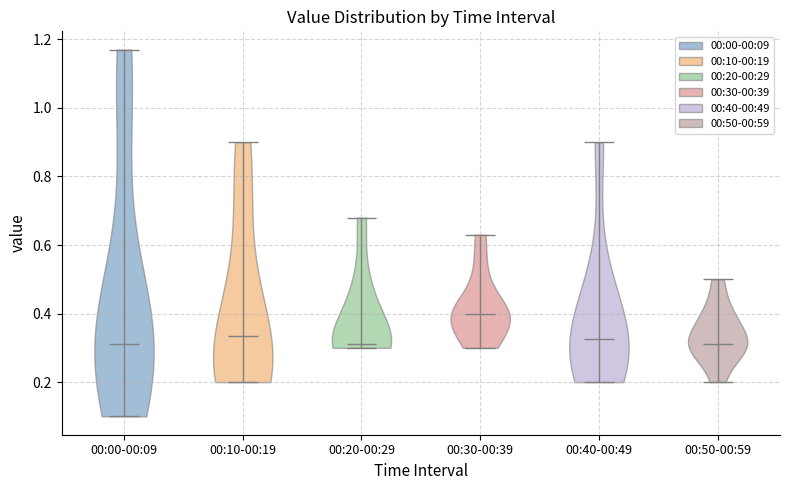

Reading left to right, read every violin against the y-axis: where its median line is, and the lowest and highest points it reaches. The values are not printed on the chart, so give them approximately, as read against the axis.

00:00-00:09: median line 0.32, lowest point 0.10, highest point 1.18
00:10-00:19: median line 0.34, lowest point 0.20, highest point 0.90
00:20-00:29: median line 0.32, lowest point 0.30, highest point 0.68
00:30-00:39: median line 0.40, lowest point 0.30, highest point 0.64
00:40-00:49: median line 0.32, lowest point 0.20, highest point 0.90
00:50-00:59: median line 0.32, lowest point 0.20, highest point 0.50